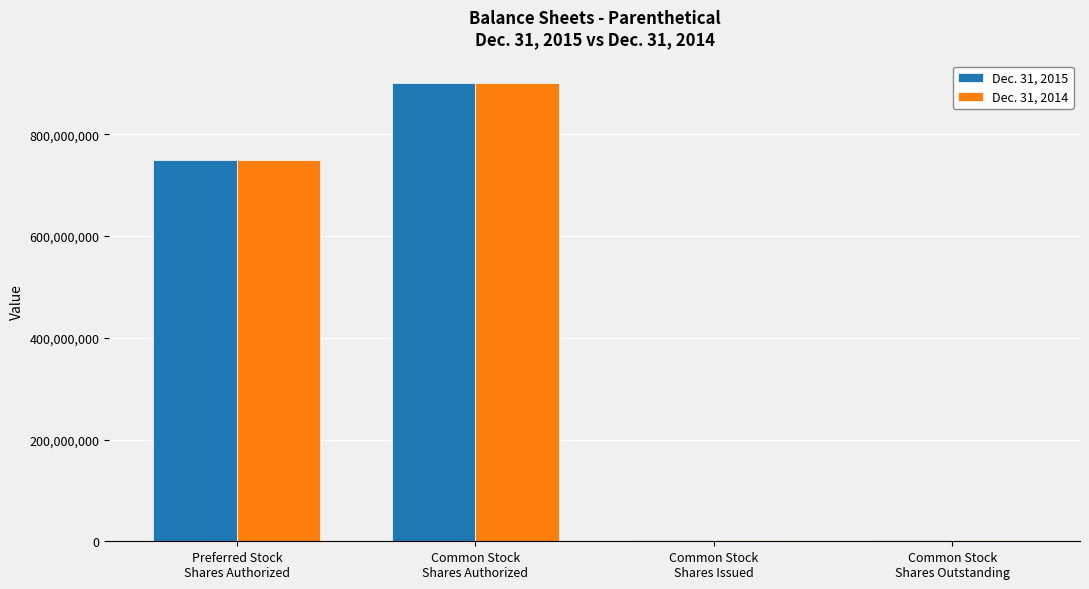

Reading right to left, extract all data points from this chart.

Dec. 31, 2015: Common Stock
Shares Outstanding=3000000	Common Stock
Shares Issued=3000000	Common Stock
Shares Authorized=900000000	Preferred Stock
Shares Authorized=750000000
Dec. 31, 2014: Common Stock
Shares Outstanding=3000000	Common Stock
Shares Issued=3000000	Common Stock
Shares Authorized=900000000	Preferred Stock
Shares Authorized=750000000